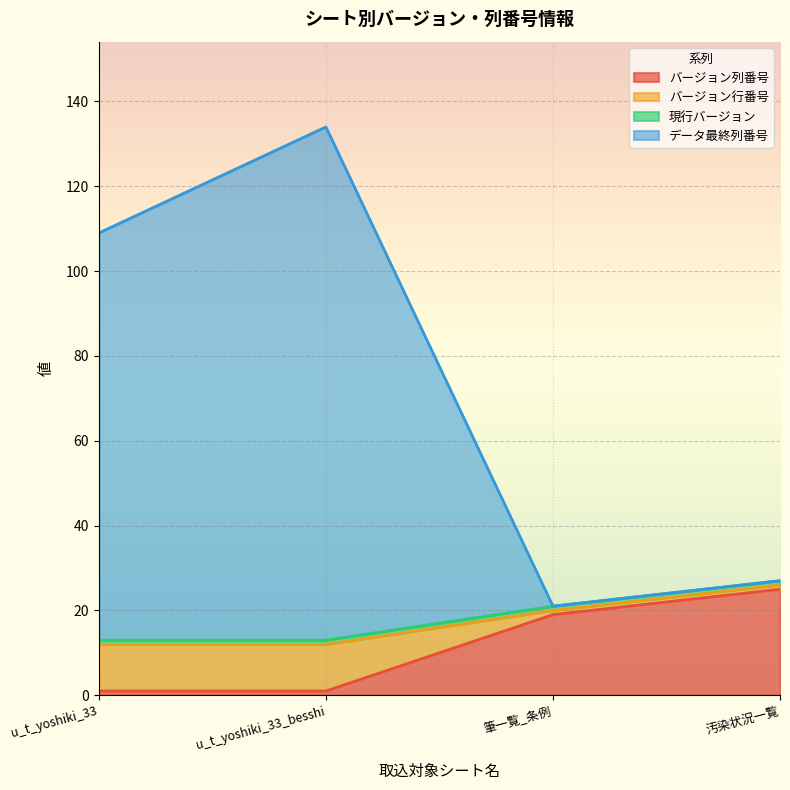

What is the total value across all series at u_t_yoshiki_33_besshi?

134